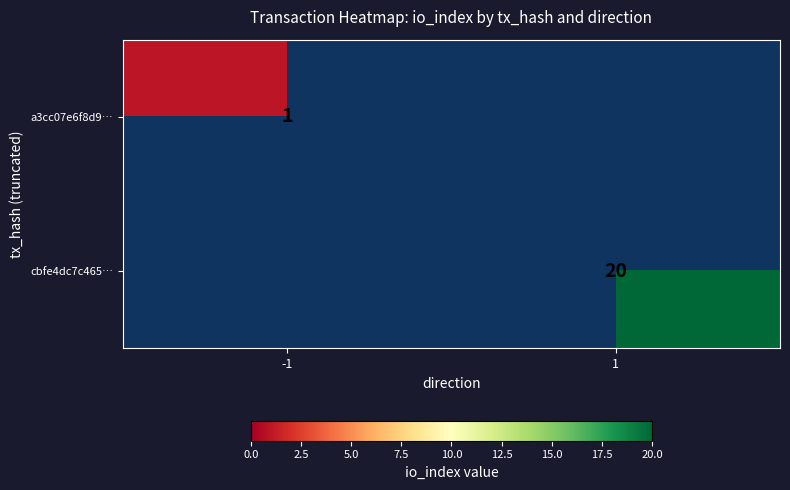

Is it true that cbfe4dc7c465… equals 20 at 1?

True